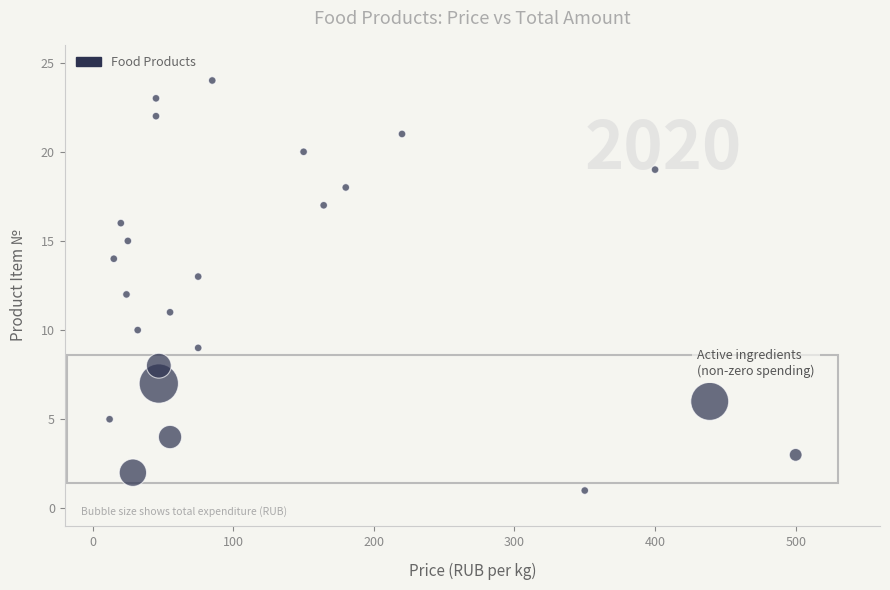

What is the range of Y values (max minus min)?

23